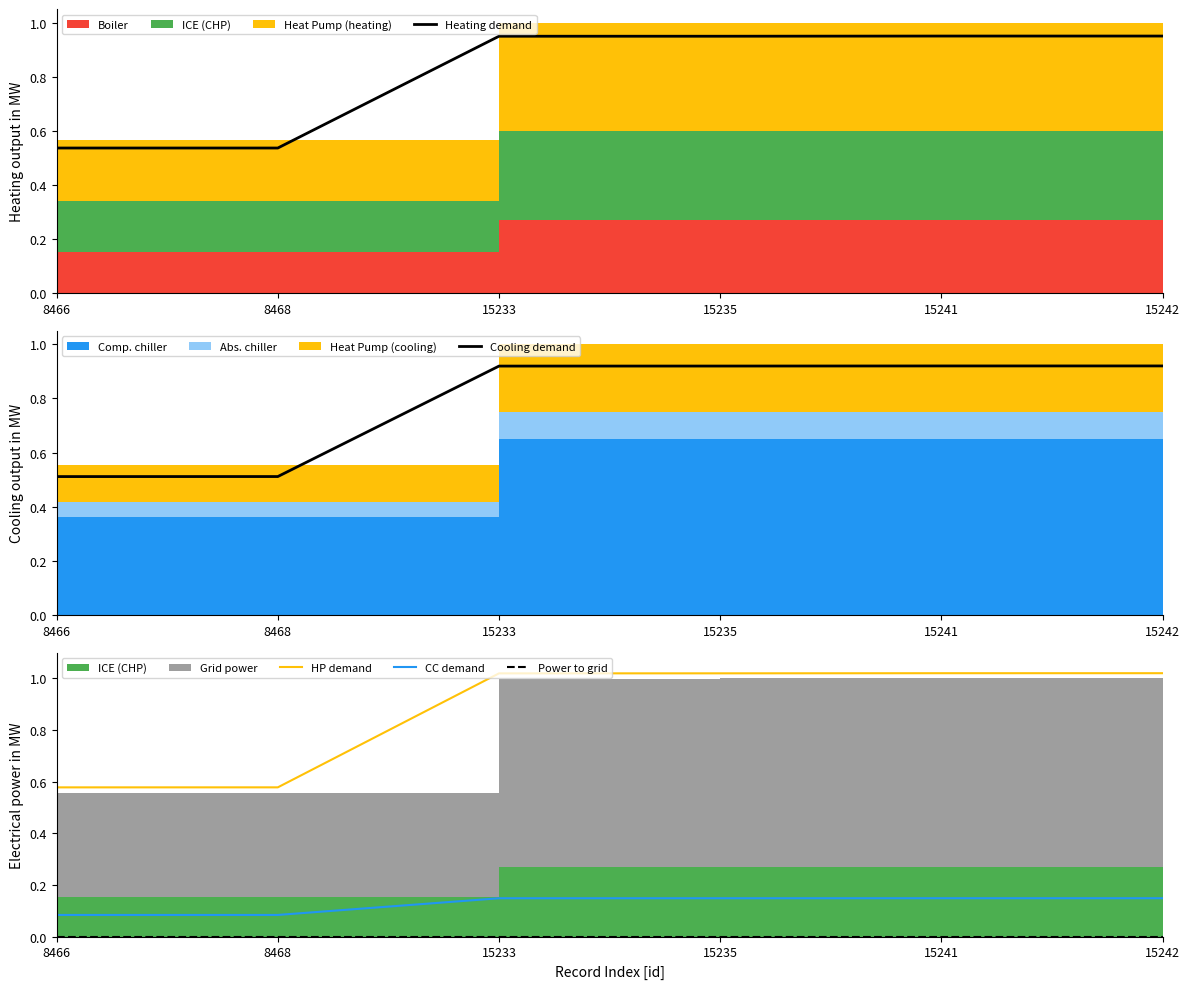

What is the lowest value of the Cooling demand series?

0.5